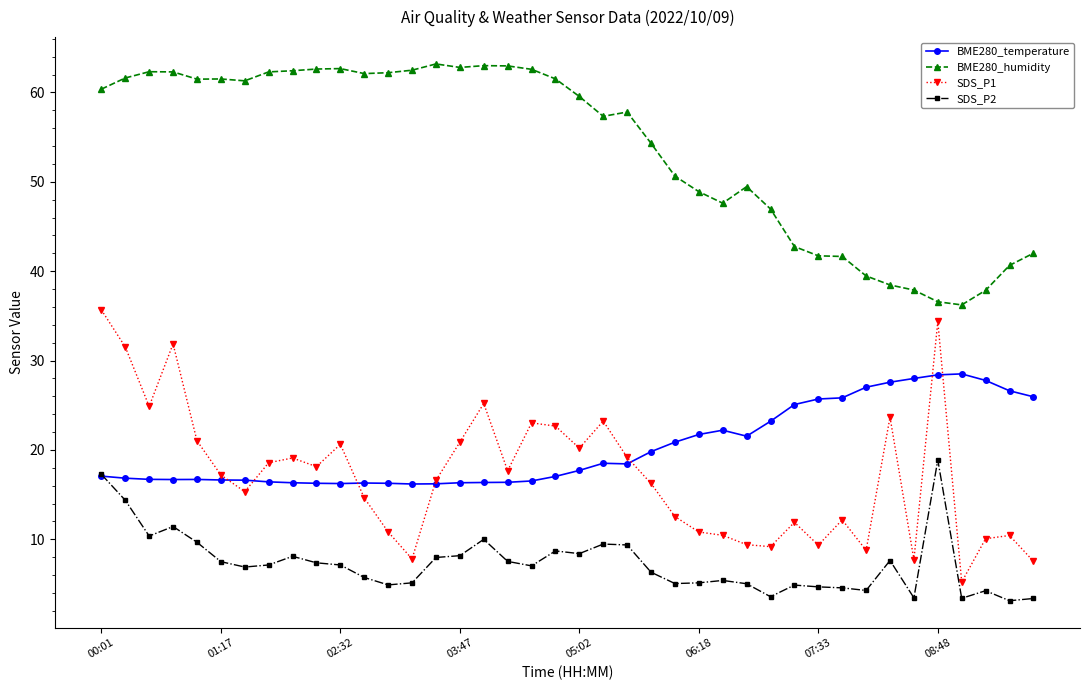

How many intersections are there between BME280_temperature and SDS_P2?

1